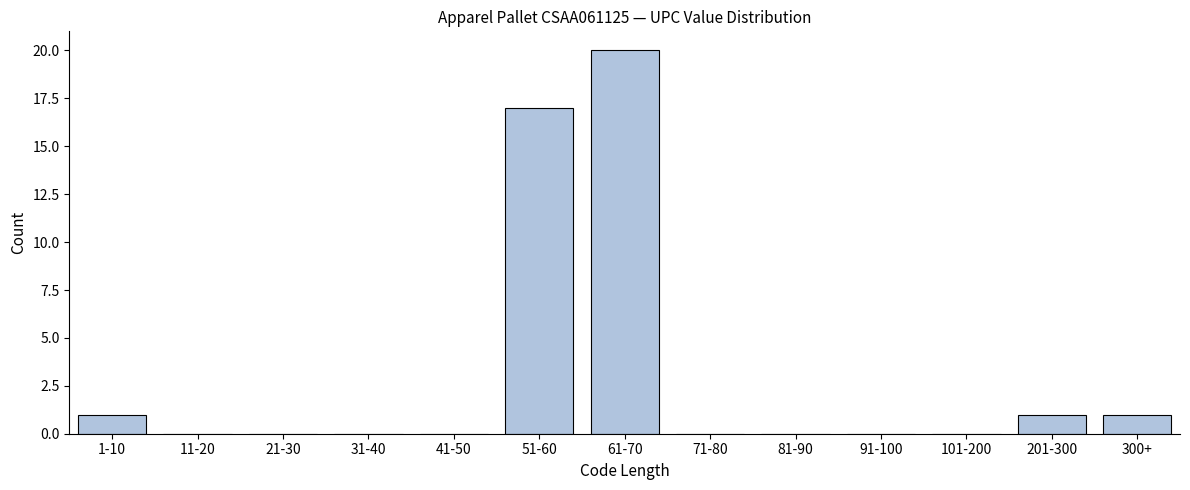

Reading left to right, extract all data points from this chart.

1-10=1	11-20=0	21-30=0	31-40=0	41-50=0	51-60=17	61-70=20	71-80=0	81-90=0	91-100=0	101-200=0	201-300=1	300+=1